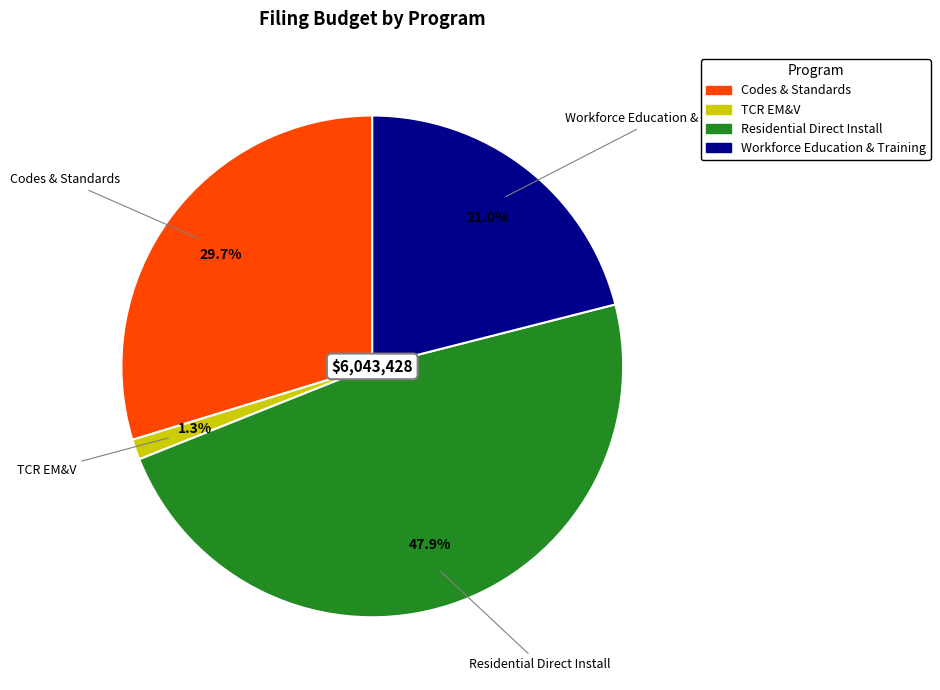

Is there any slice that represents more than half of the pie?

No